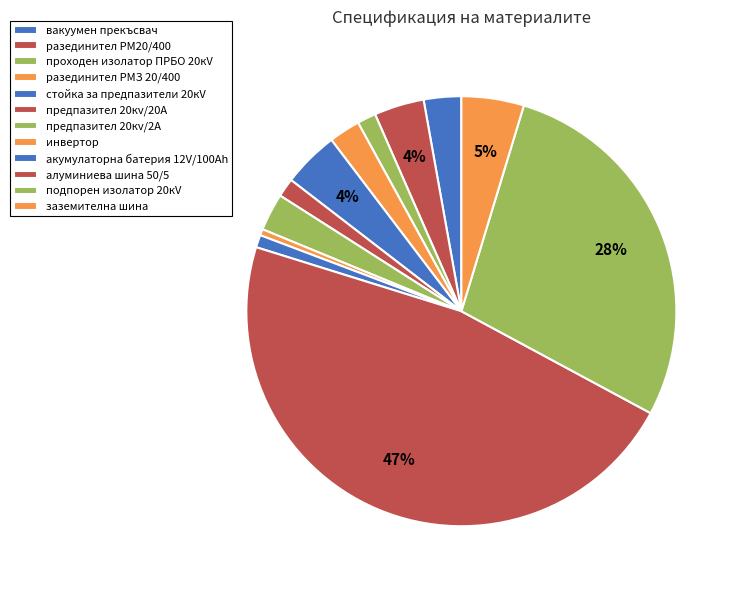

Count the number of slices in the pie.

12